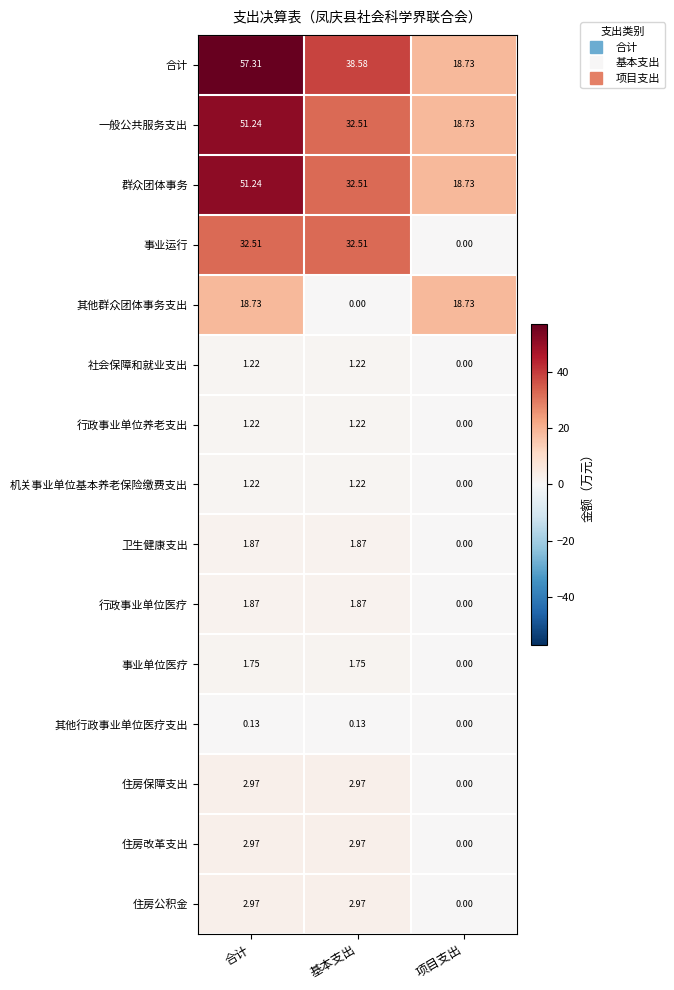

Which series has the largest total across all categories?

合计